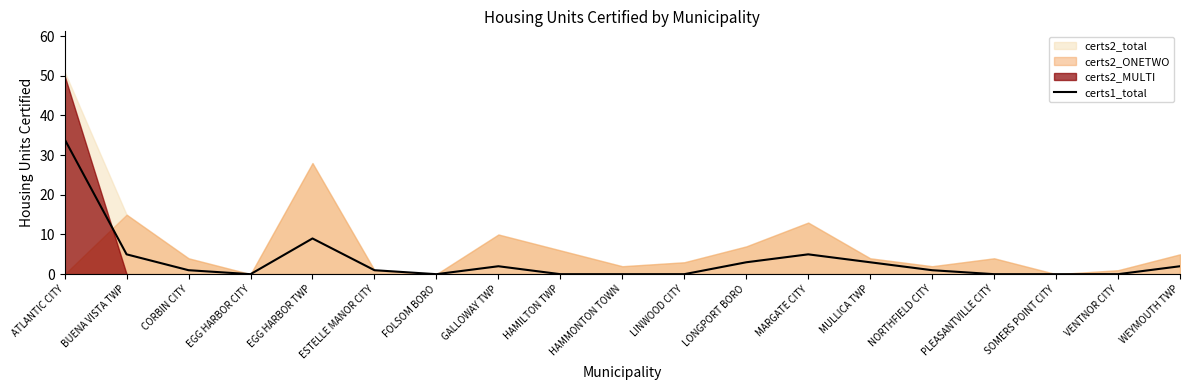

At which label does certs1_total reach its peak?

ATLANTIC CITY